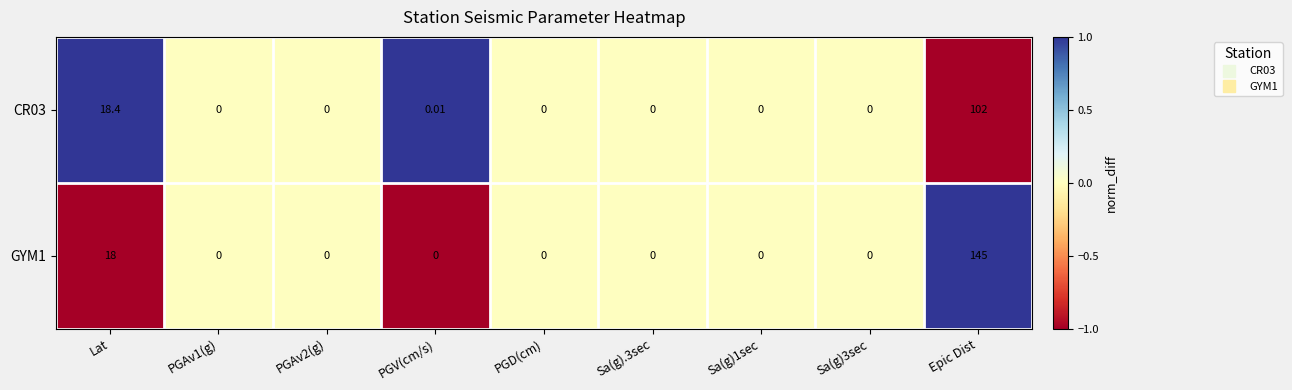

Is the value of GYM1 at Sa(g)3sec greater than the value of CR03 at Lat?

No